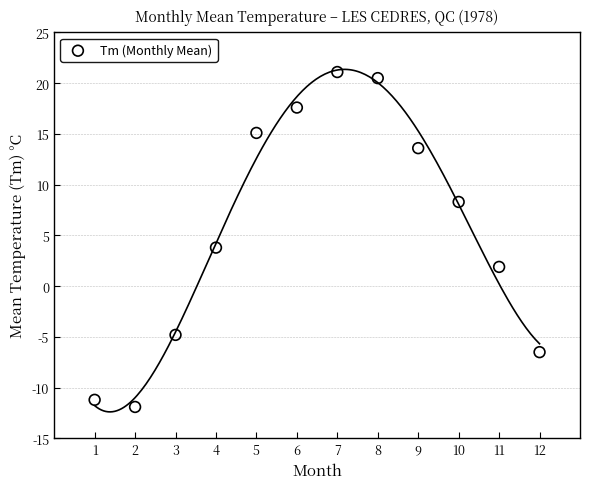

What is the average Y value?

5.6